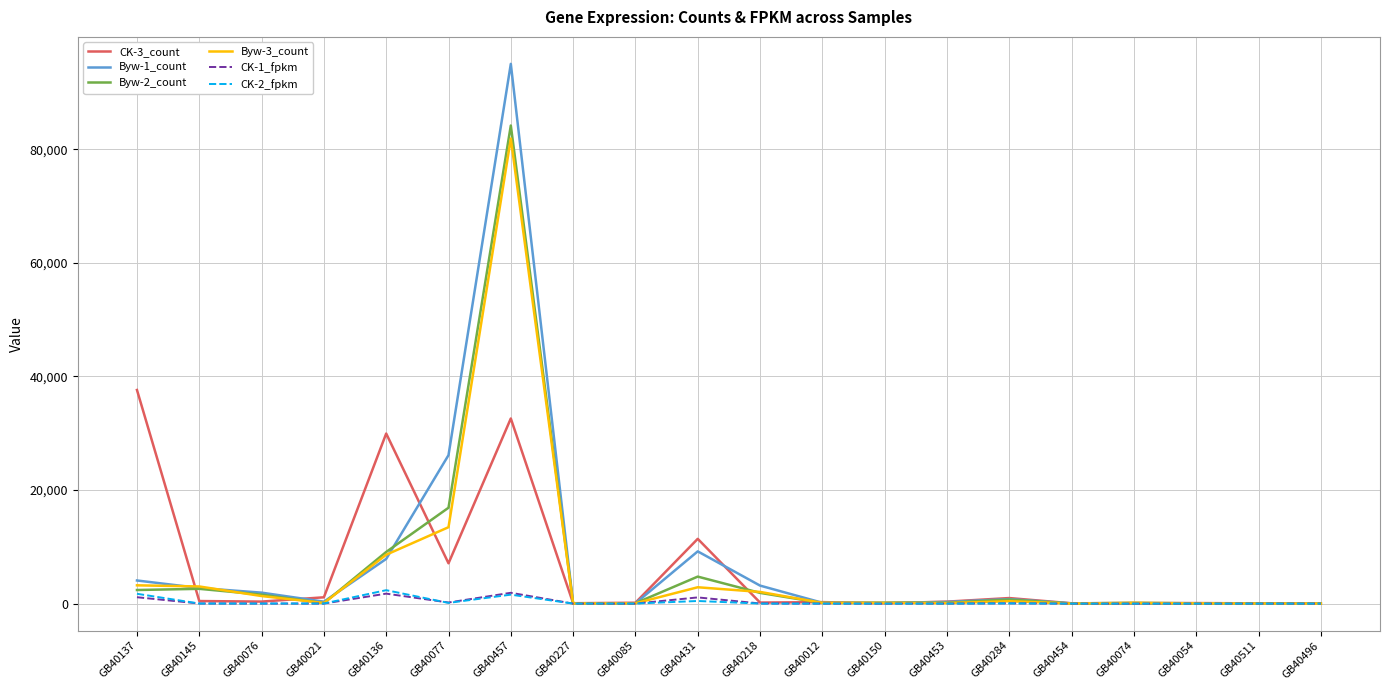

Count the number of categories in the chart.

20